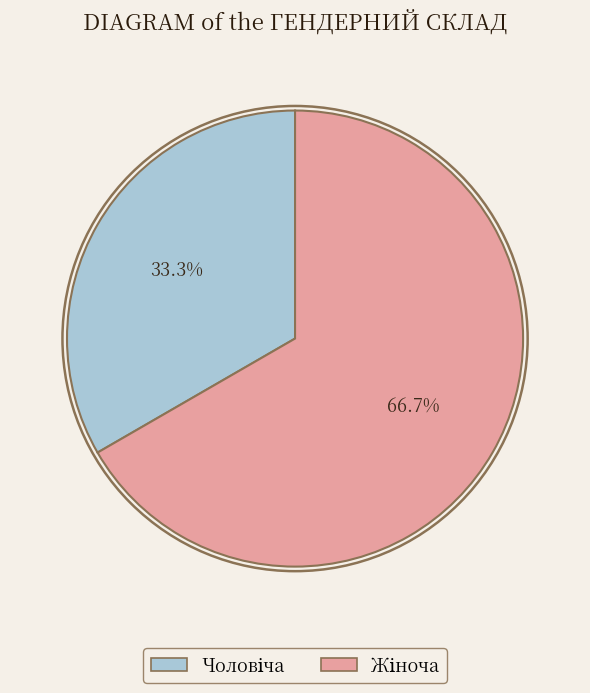

What percentage is NOT represented by Жіноча?

33.3%